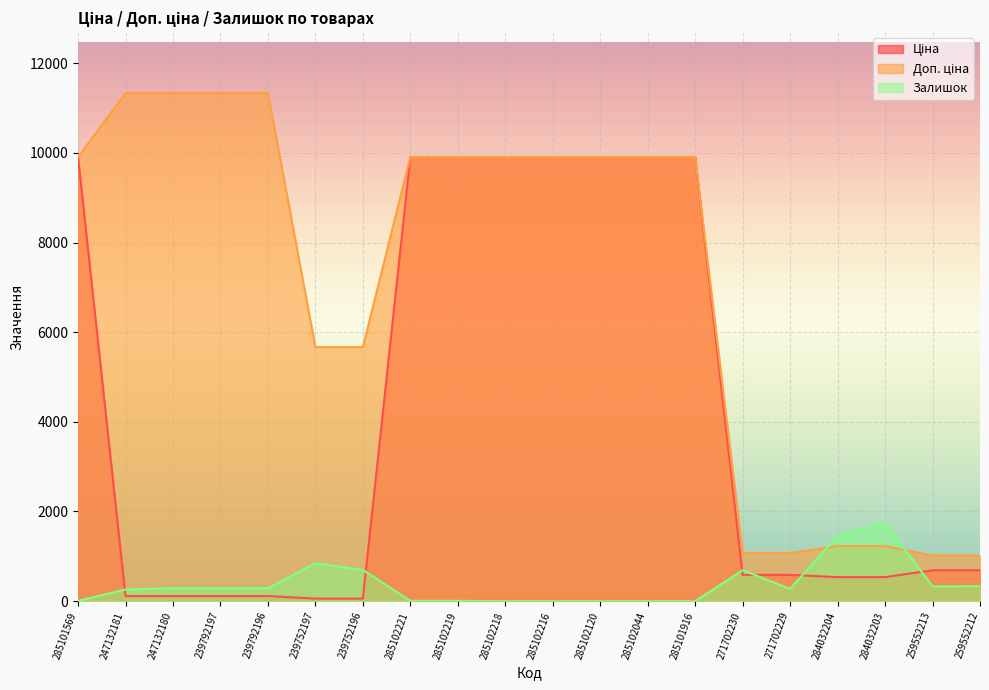

How many lines are shown in the chart?

3